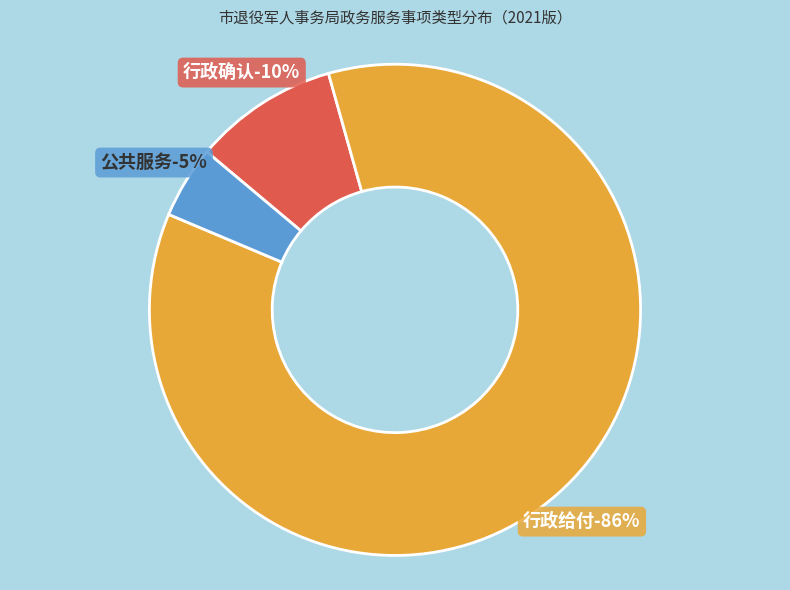

How many slices are in this pie chart?

3